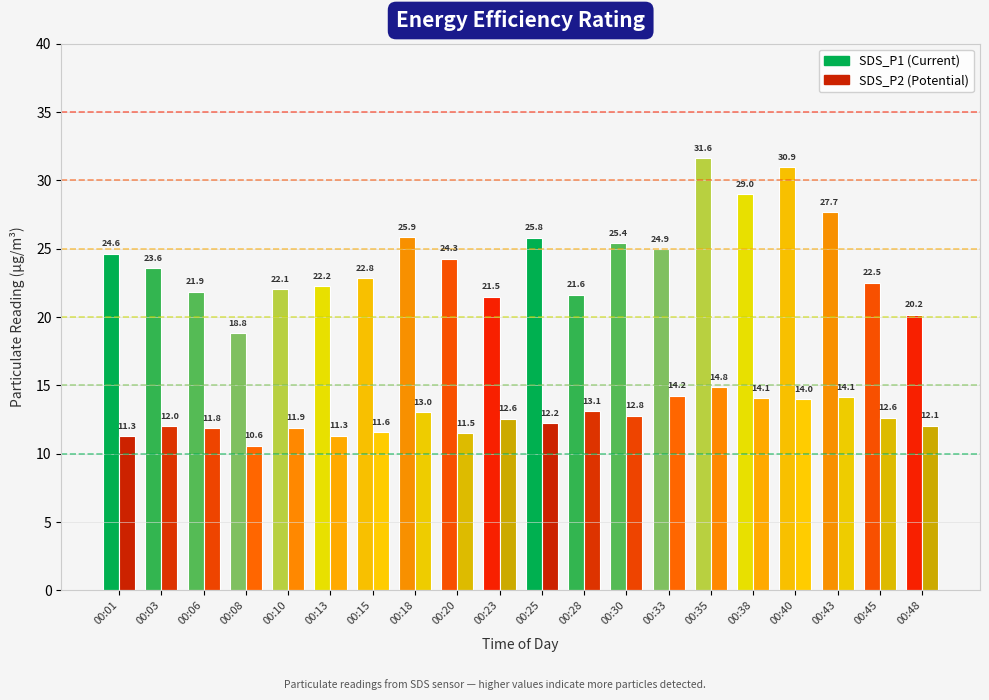

The value of SDS_P2 at 00:15 is 6.3. True or false?

False